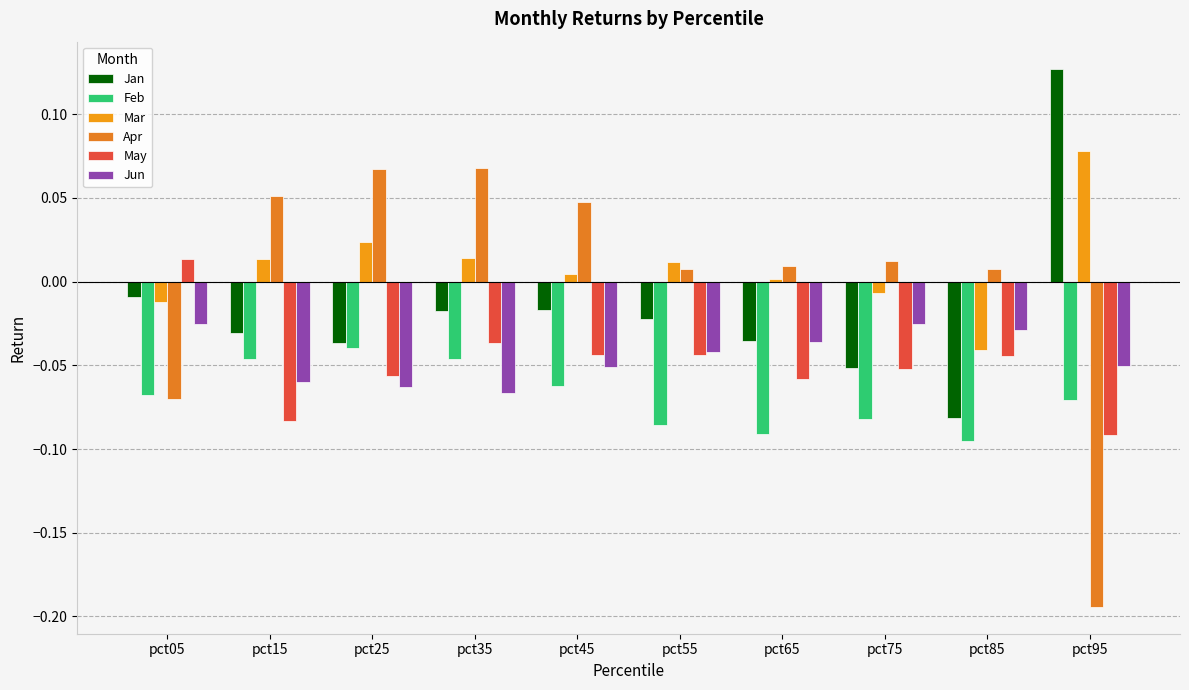

What is the maximum value shown in the chart?

0.1